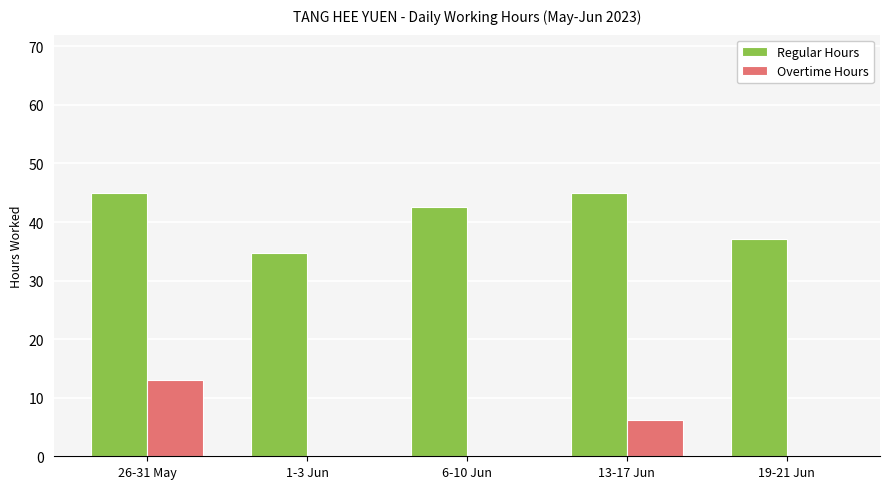

The Overtime Hours series shows 0.0 at 19-21 Jun. True or false?

True